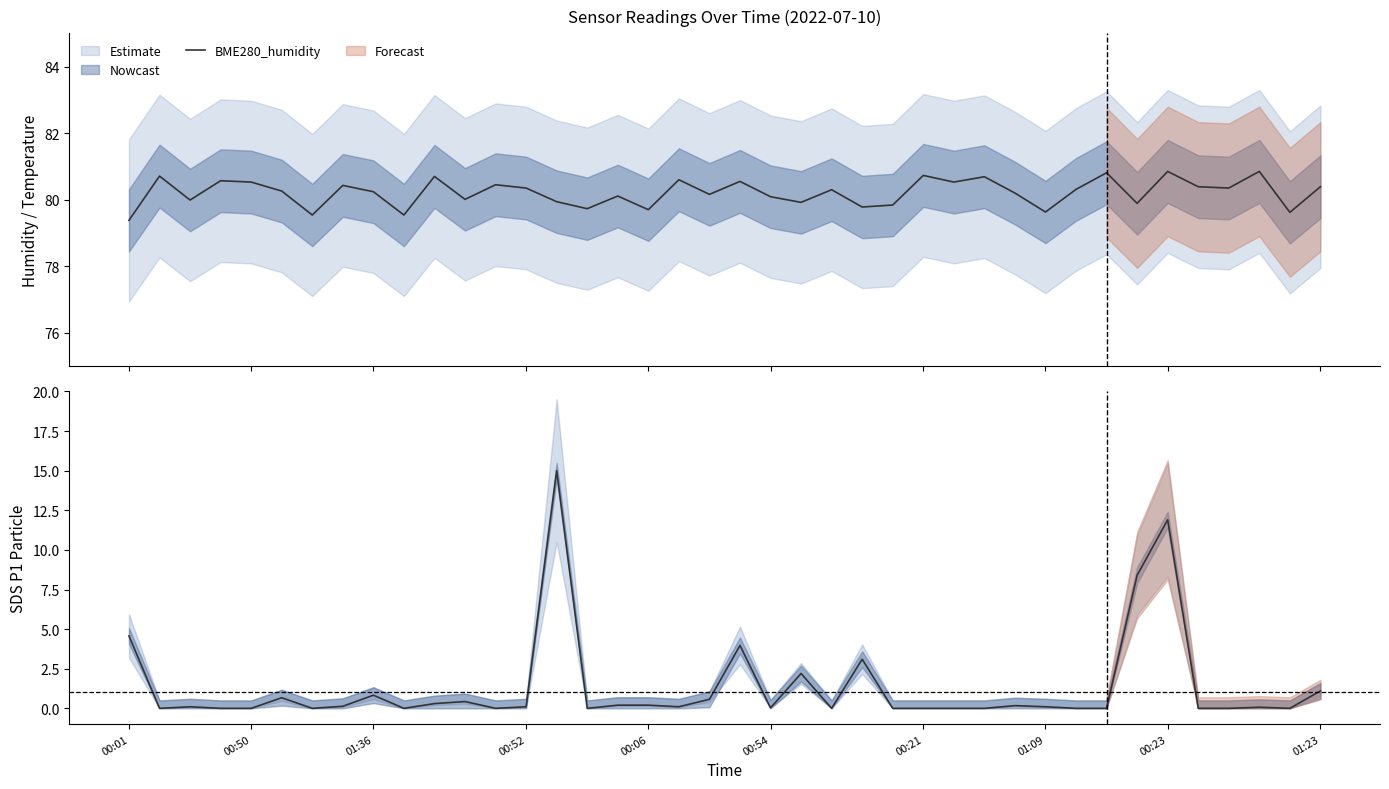

Rank the series by their average value, from lowest to highest.

SDS_P1, BME280_humidity